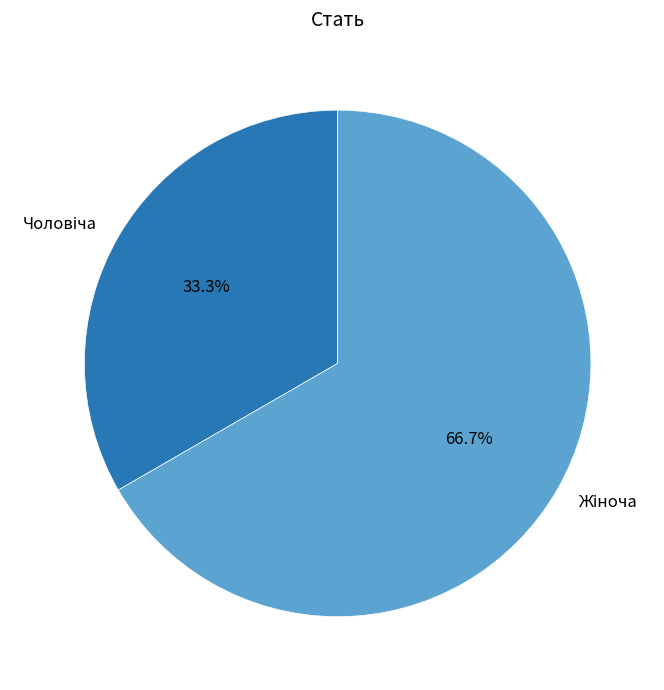

Does any single category account for the majority?

Yes